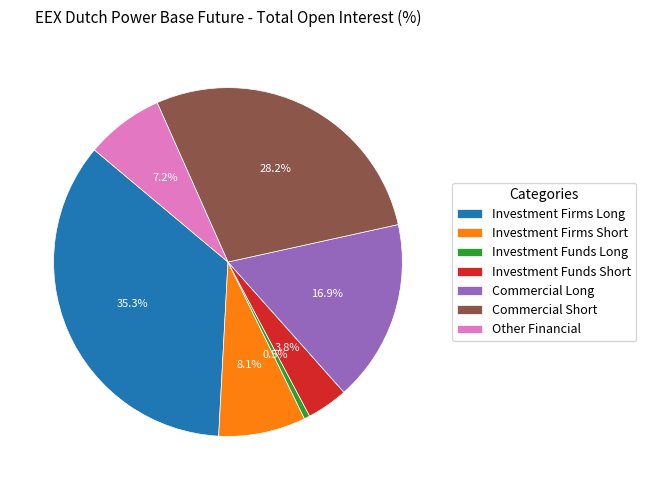

To the nearest percent, what is the difference between the Investment Funds Long and Investment Firms Short slice percentages?

8%